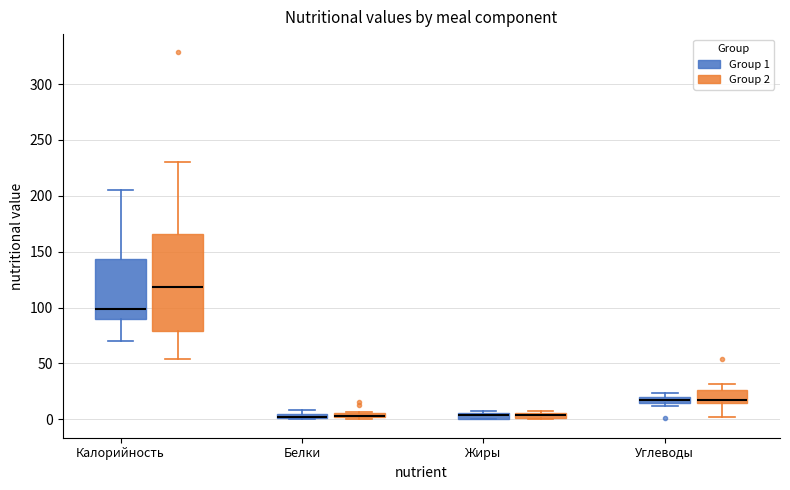

Where is the upper edge of the box for Жиры (Group 2) on the y-axis? The values are not printed on the chart, so give them approximately, as read against the axis.

5